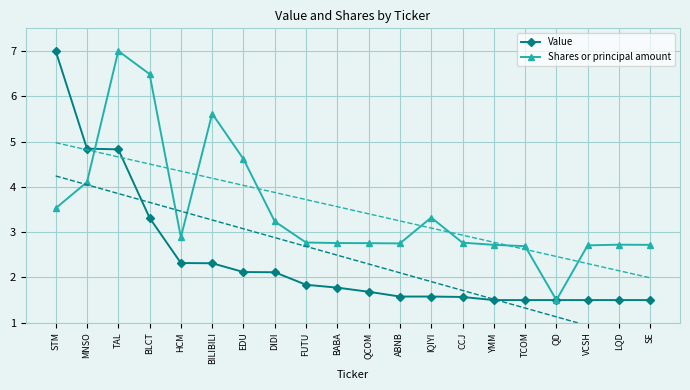

Which series ends up on top after the final intersection of Shares or principal amount and Value?

Shares or principal amount